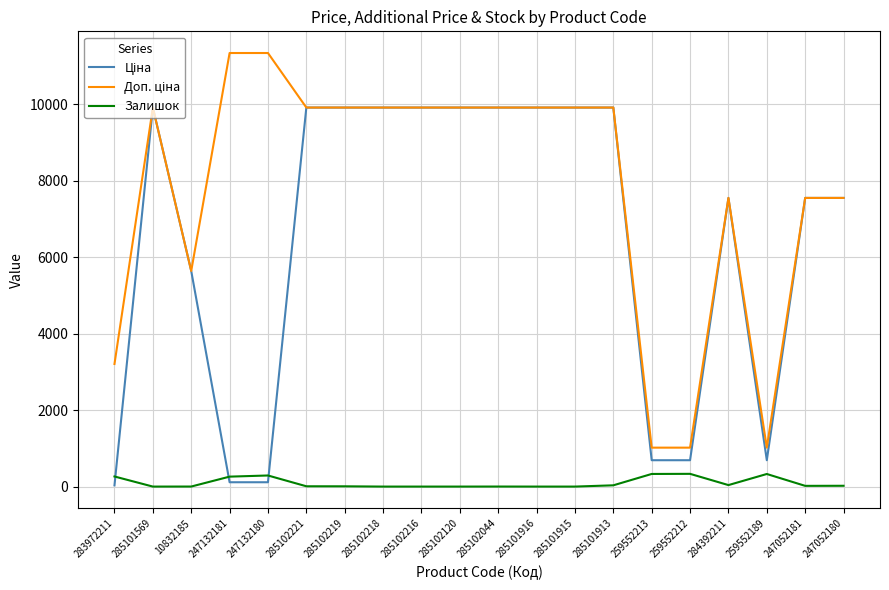

The Залишок series shows 329.0 at 259552189. True or false?

True